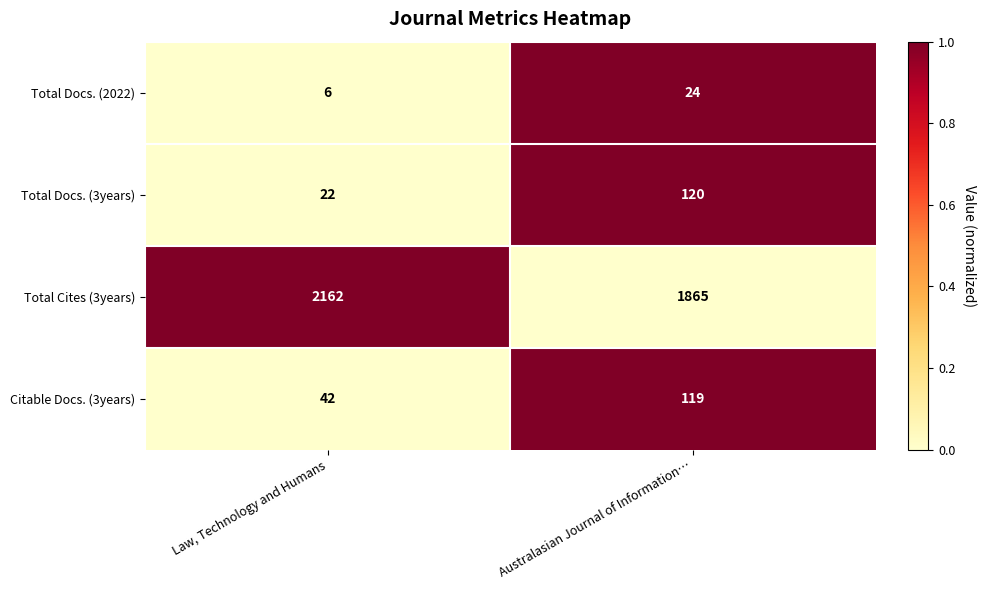

What is the difference between the highest and lowest values at Australasian Journal of Information…?

1841